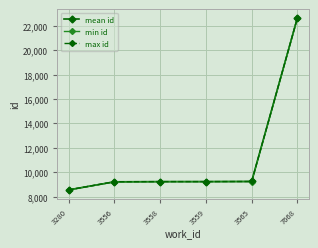

What is the maximum value for min id?

22659.0